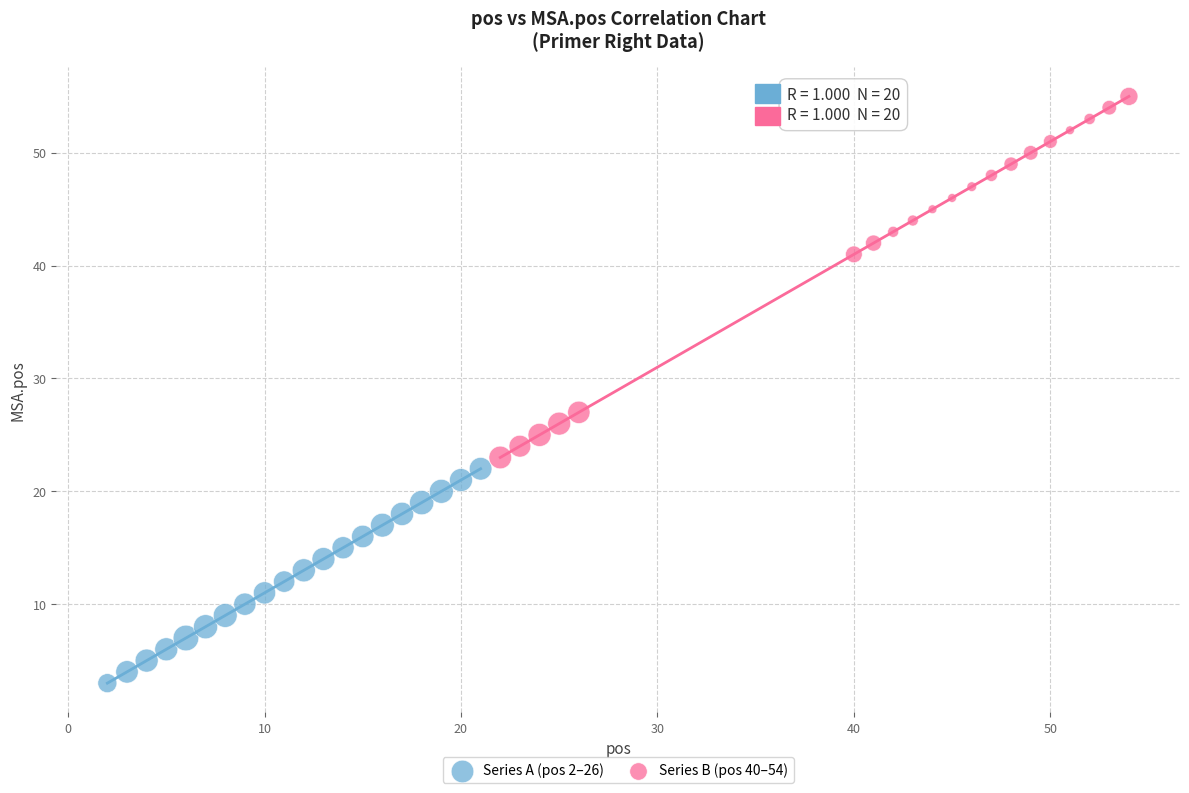

Which series has the widest spread of Y values?

Series B (pos 40–54)